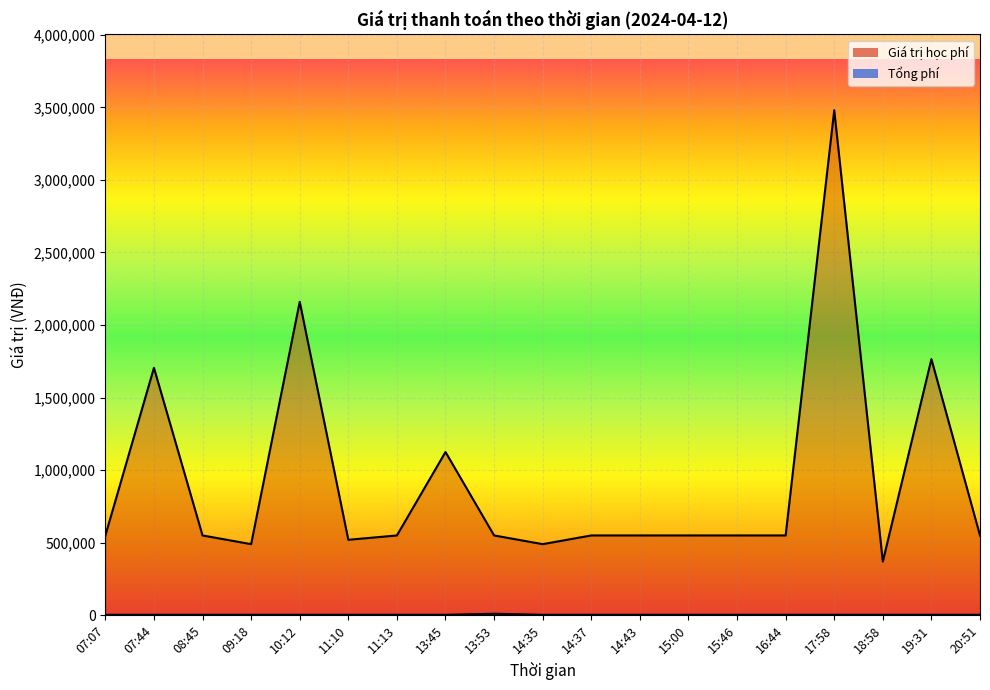

True or false: Tổng phí has a value of 3300 at 15:00.

True